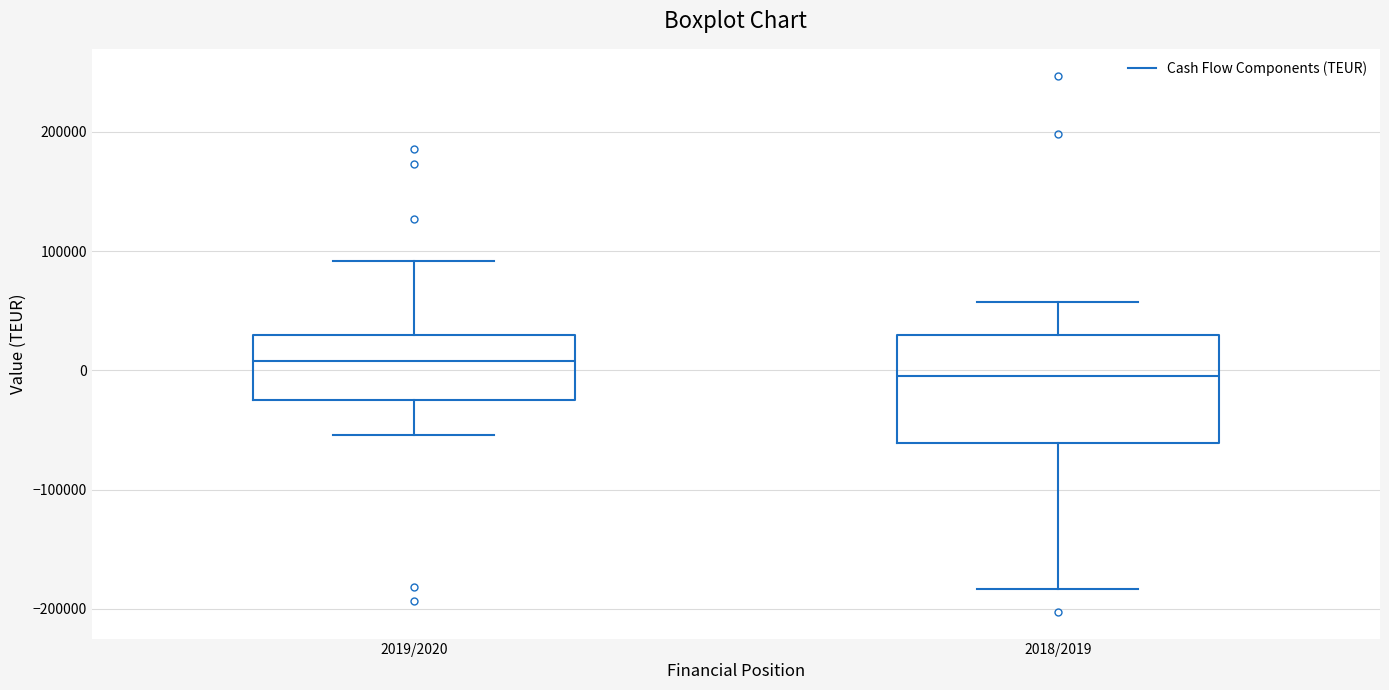

Reading left to right, transcribe this box plot: for each box, give where its median line is, the range the box spans, and where its two whiskers end, as read against the y-axis. The values are not printed on the chart, so give them approximately, as read against the axis.

2019/2020: median 10000, box -20000 to 30000, whiskers -50000 to 90000
2018/2019: median 0, box -60000 to 30000, whiskers -180000 to 60000